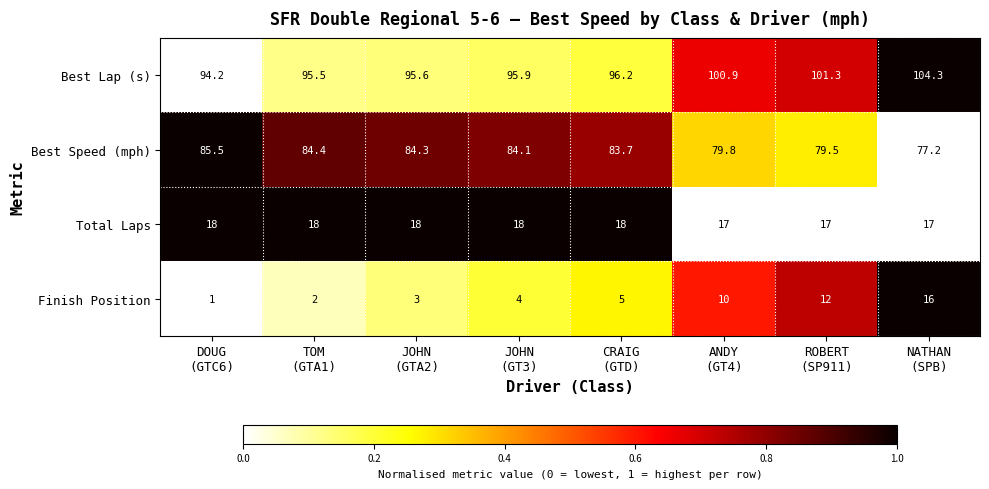

What is the maximum value for Total Laps?

18.0